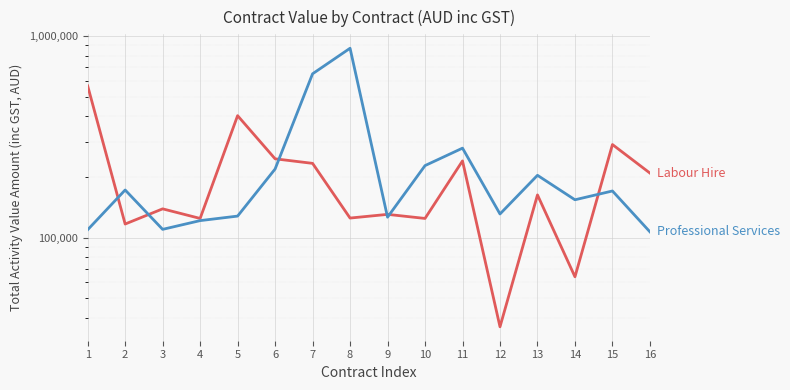

How many intersections are there between Labour Hire and Professional Services?

6